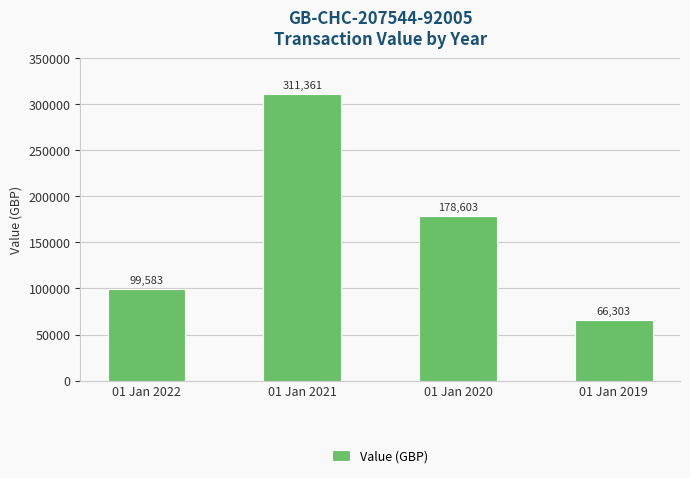

At which category does the chart reach its peak across all series?

01 Jan 2021